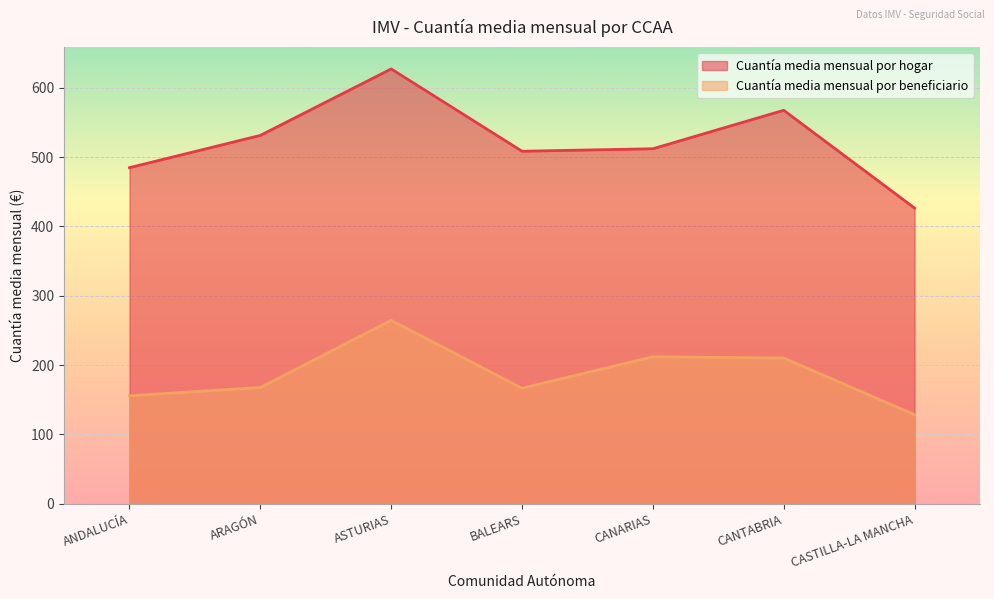

Where is the first local minimum for Cuantía media mensual por hogar?

BALEARS